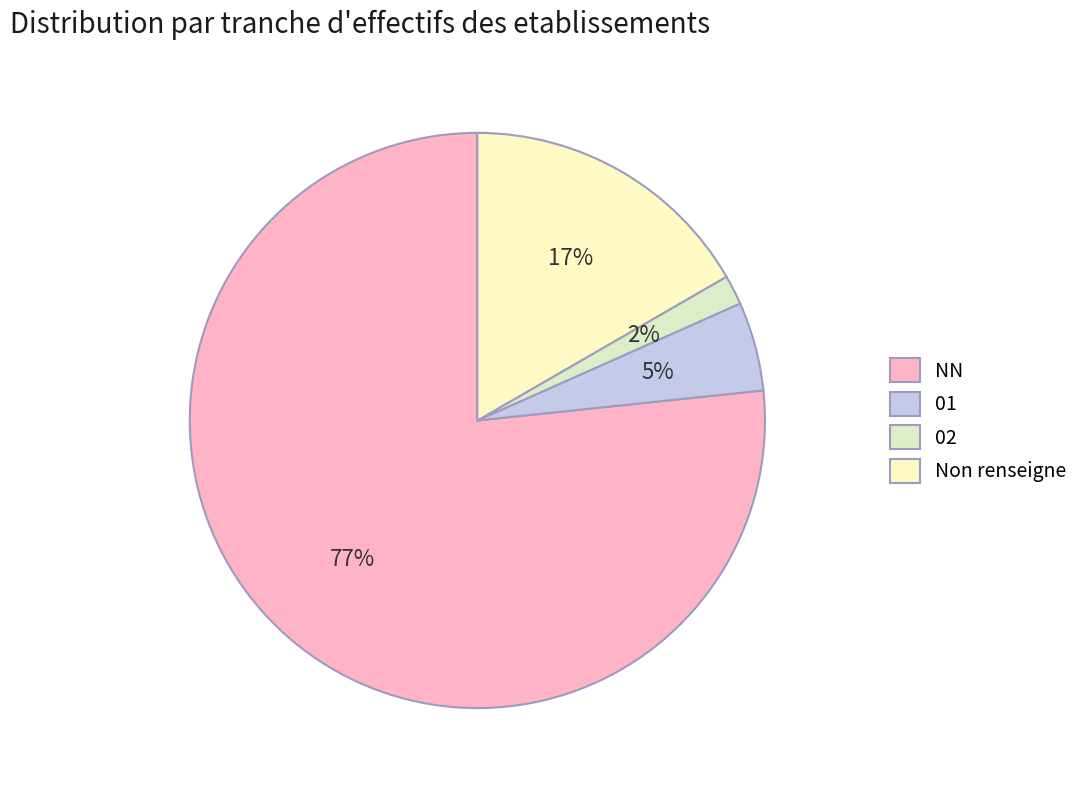

Which category has the smallest portion of the pie?

02